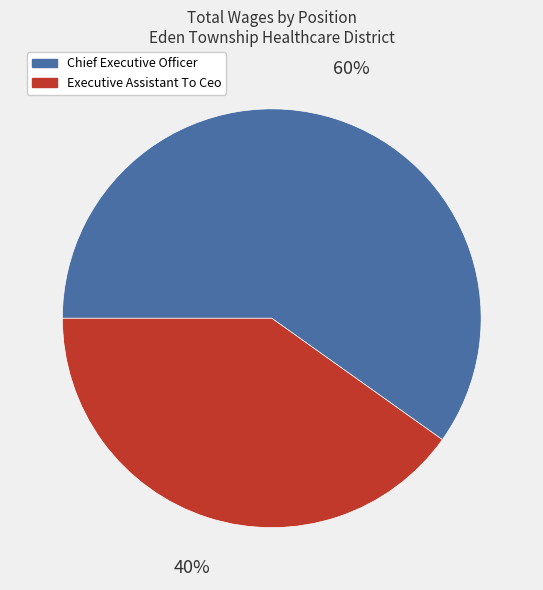

True or false: Executive Assistant To Ceo accounts for 28% of the total.

False